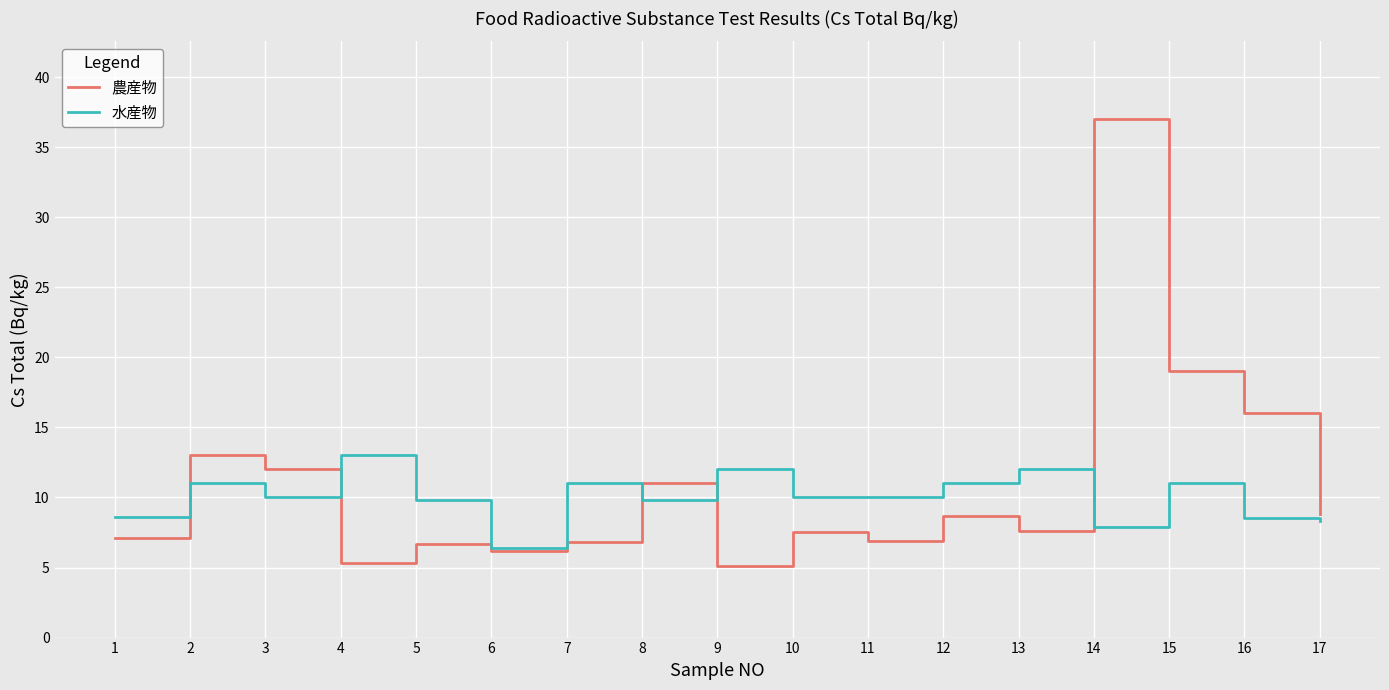

What is the difference between the highest and lowest values at 6?

0.2